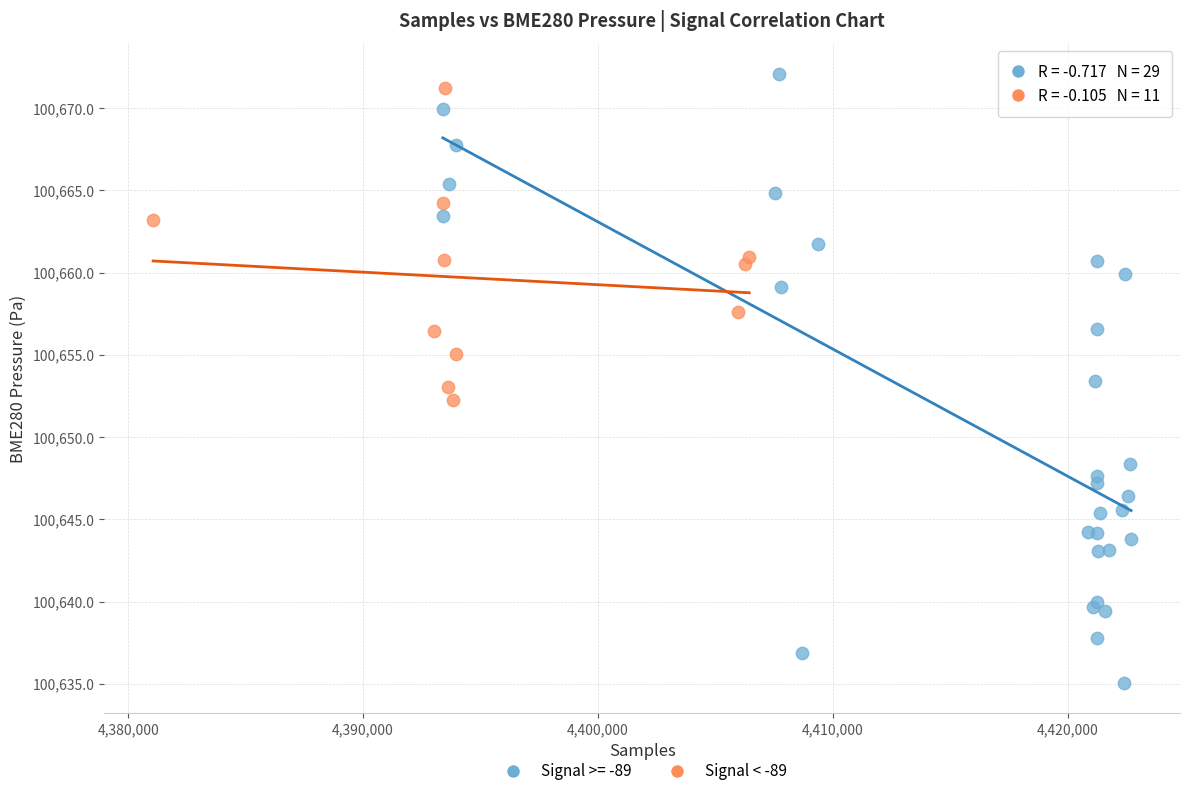

Which series has the largest Y range (max minus min)?

Signal >= -89